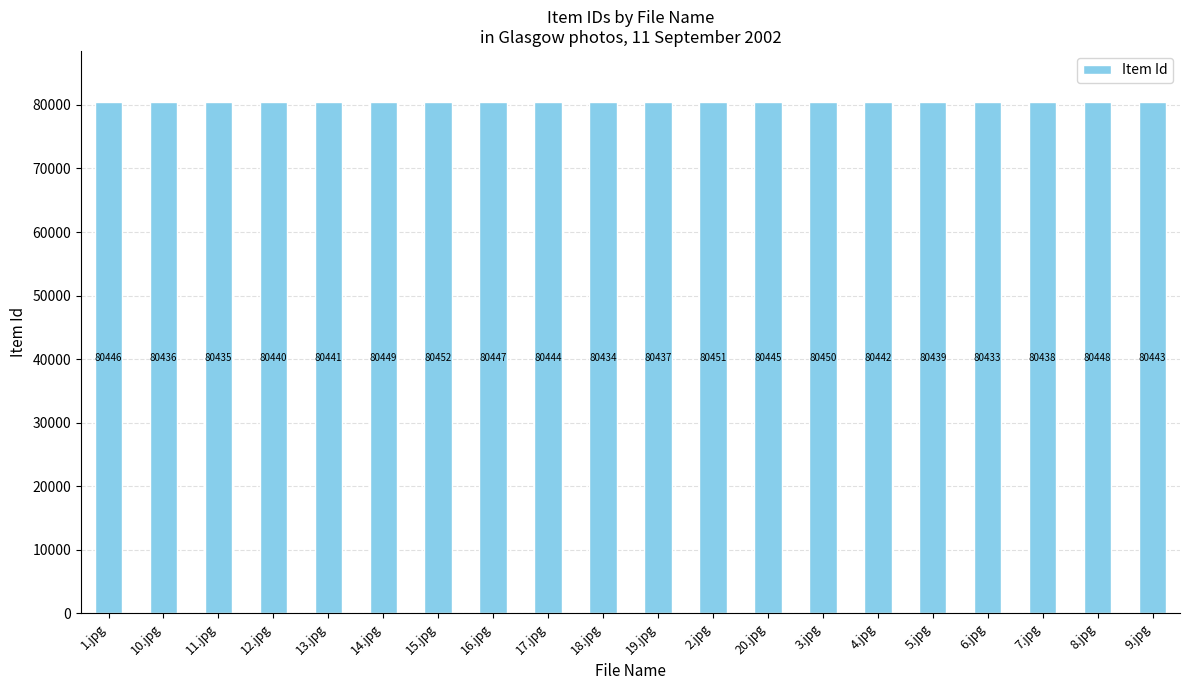

What is the change in value from 15.jpg to 6.jpg?

-19